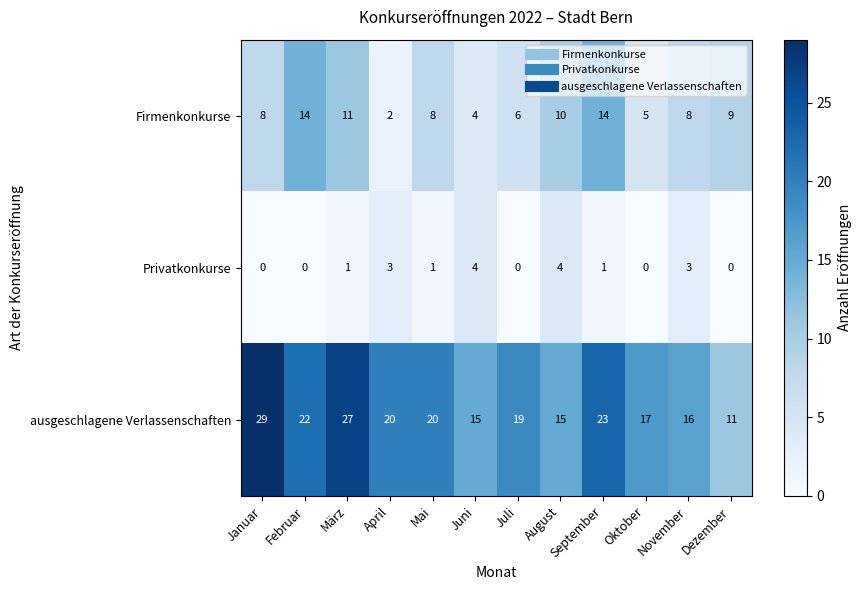

What is the difference between the maximum and second lowest values in the Firmenkonkurse series?

10